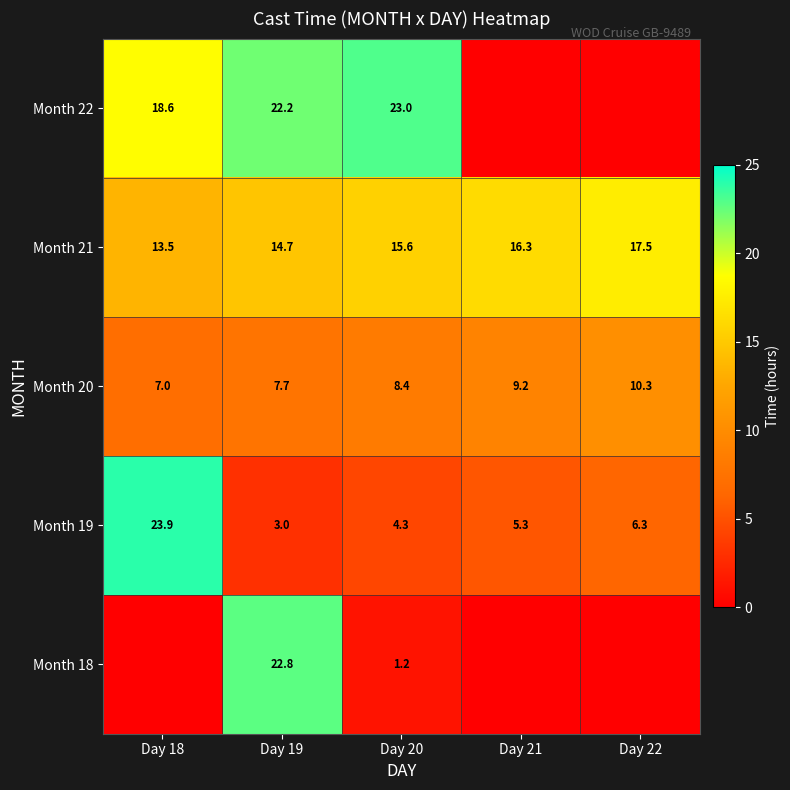

What is the difference between the second highest and second lowest values in the Month 21 series?

1.6